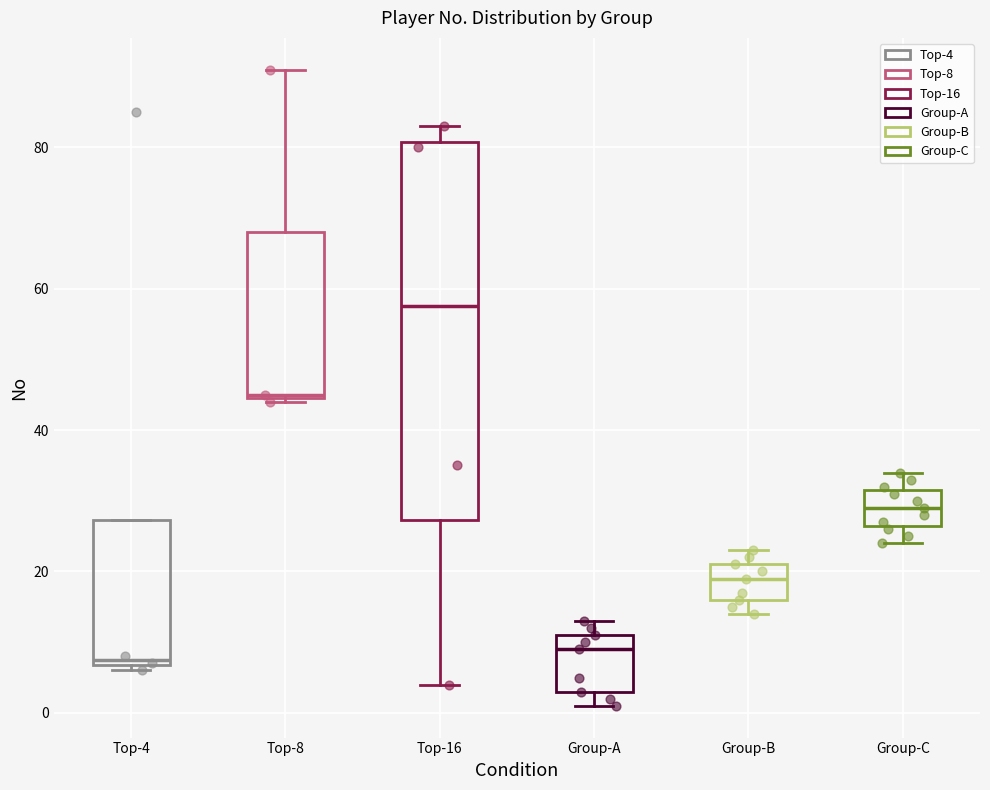

Where does the median line of the box for Group-A sit on the y-axis? The values are not printed on the chart, so give them approximately, as read against the axis.

10